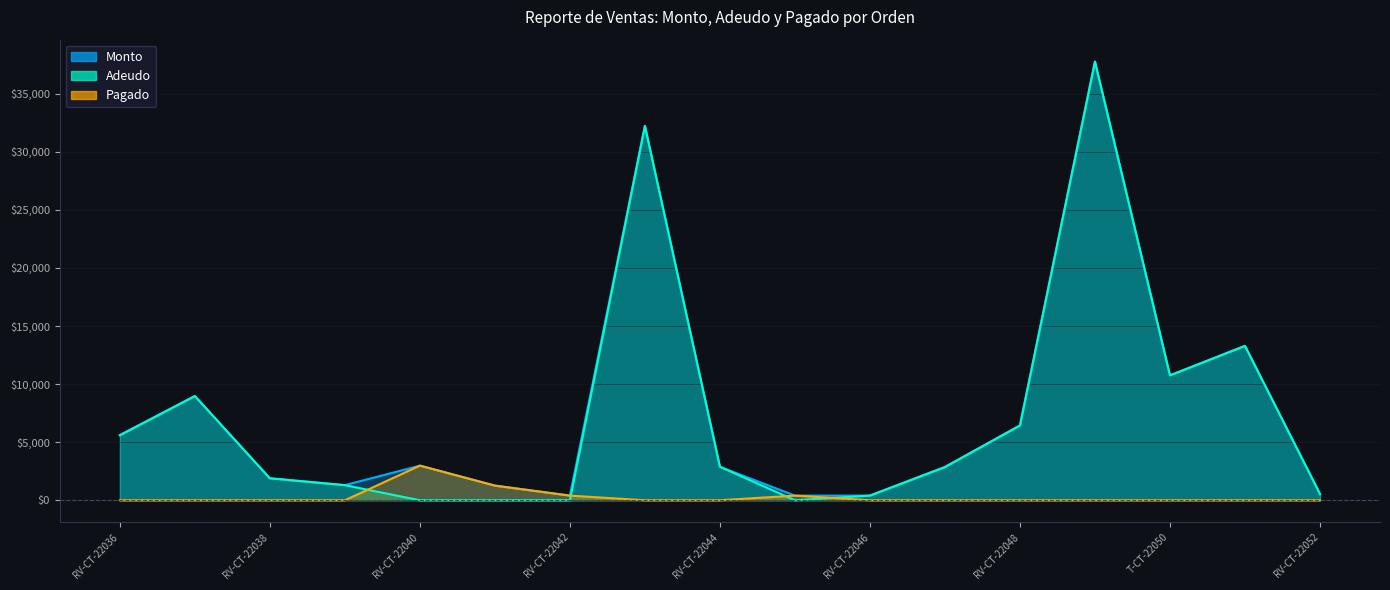

In Pagado, how many points are higher than both neighbors (excluding endpoints)?

2